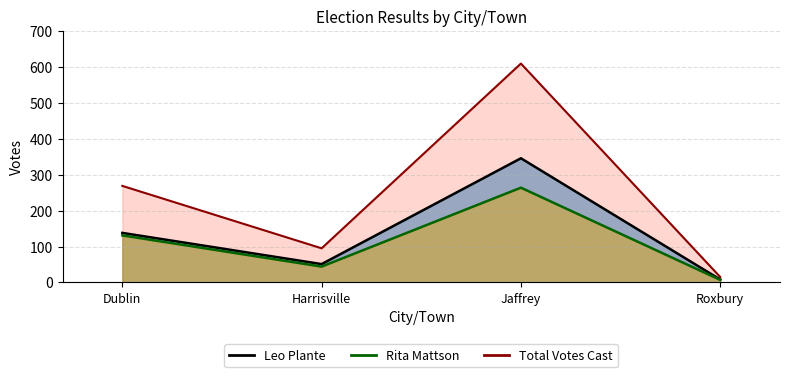

Where does the Leo Plante series first go above 138?

Jaffrey